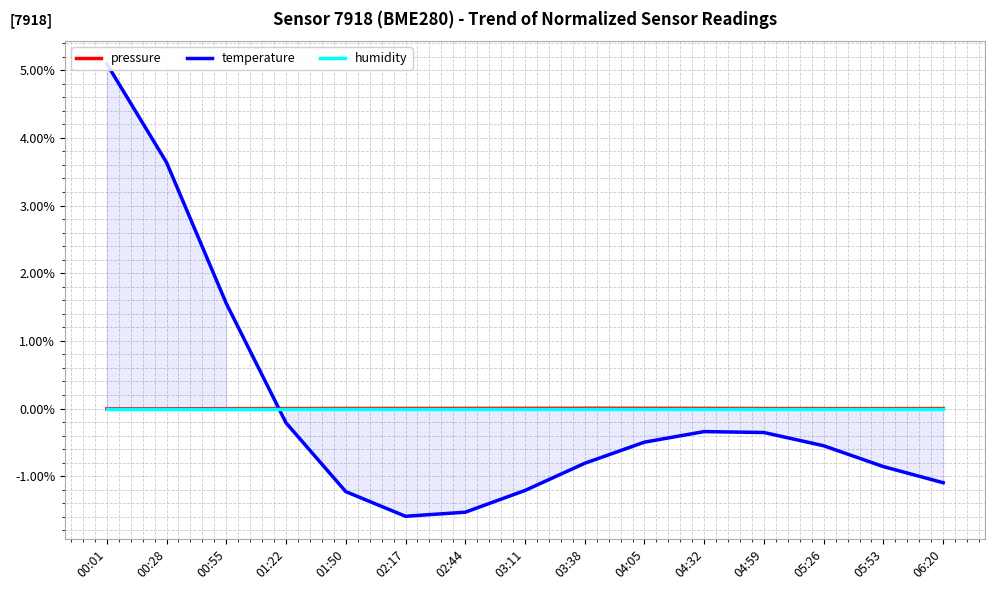

The value of pressure at 03:38 is 0.0. True or false?

False